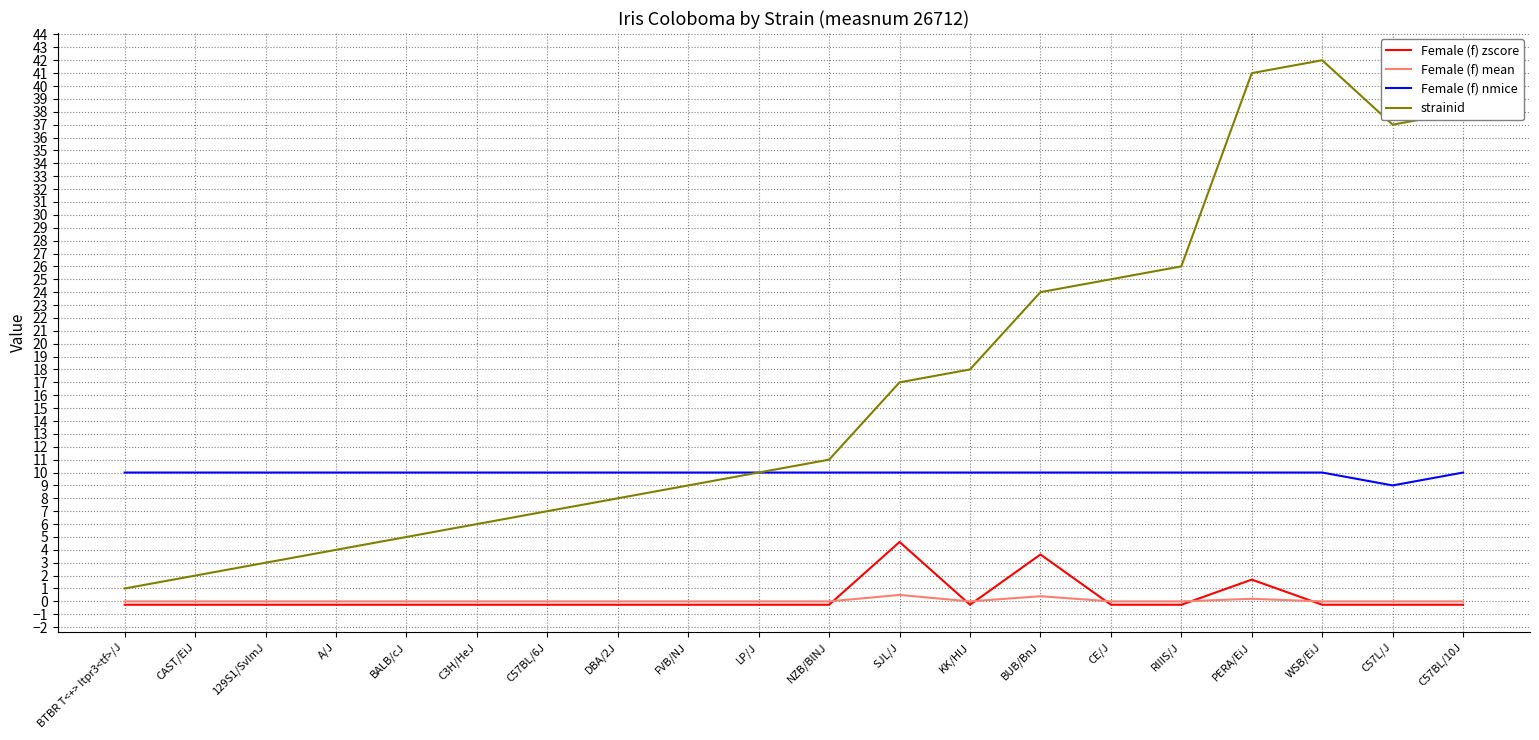

What is the approximate value of strainid at FVB/NJ?

9.0